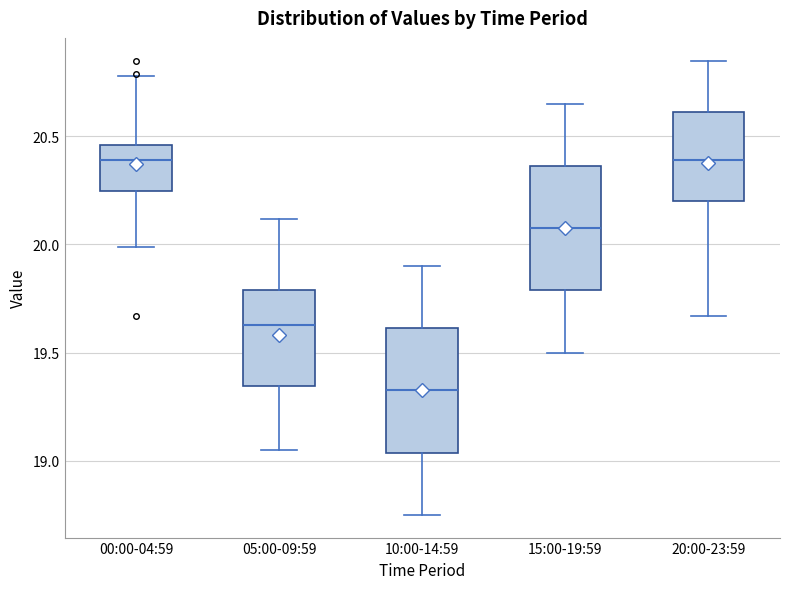

Where does the upper whisker of the box for 20:00-23:59 end on the y-axis? The values are not printed on the chart, so give them approximately, as read against the axis.

20.85